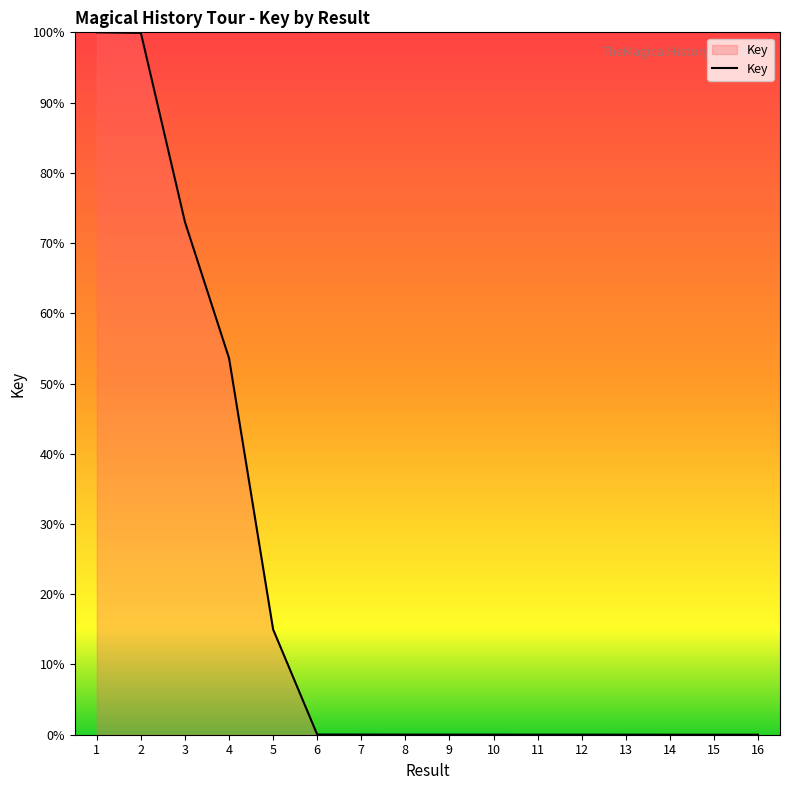

The chart shows a value of 53.6 at 4. True or false?

True